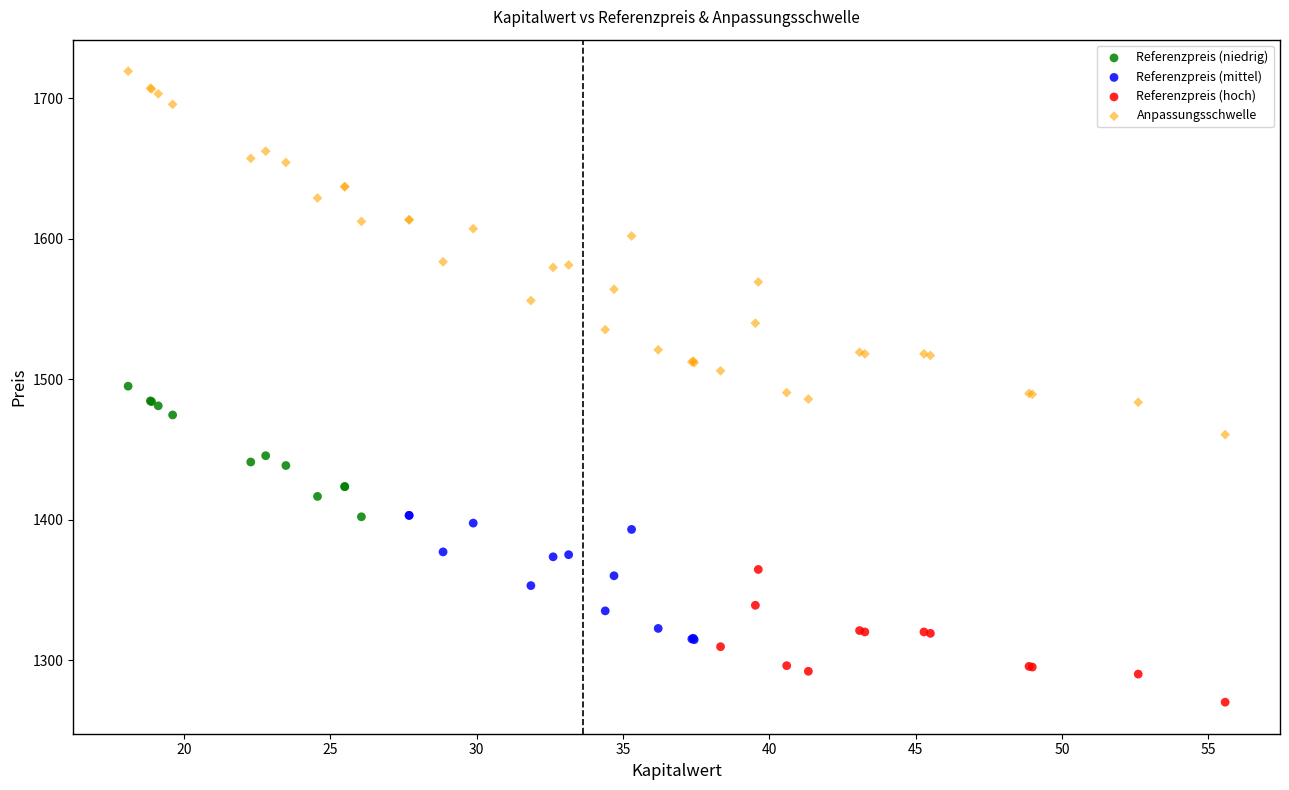

What are all the series names shown in the legend?

Referenzpreis (niedrig), Referenzpreis (mittel), Referenzpreis (hoch), Anpassungsschwelle